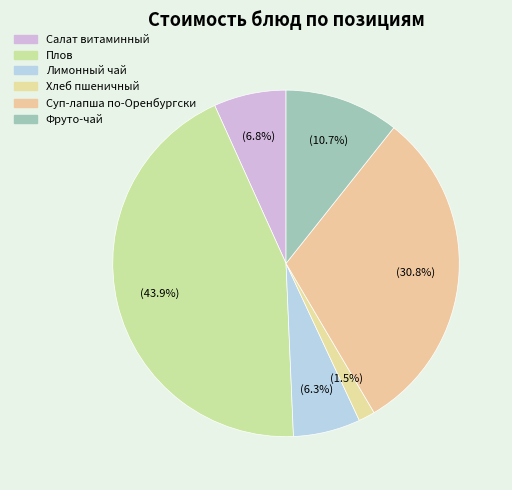

The Фруто-чай slice represents 1% of the pie. True or false?

False